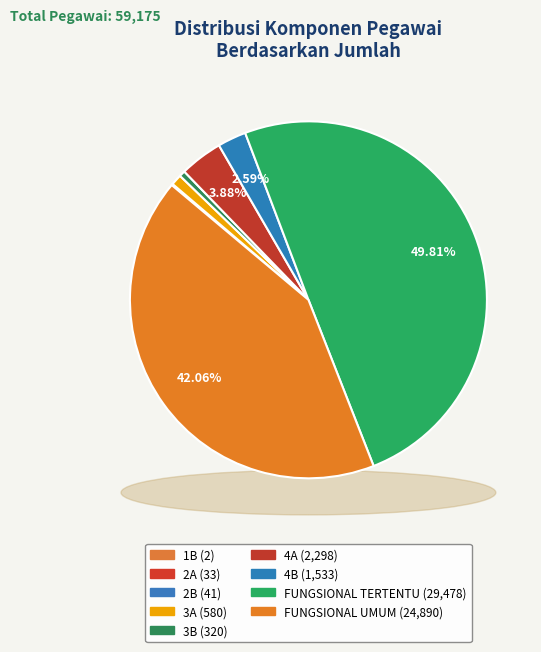

To the nearest percent, what percentage of the pie is 3A?

1%